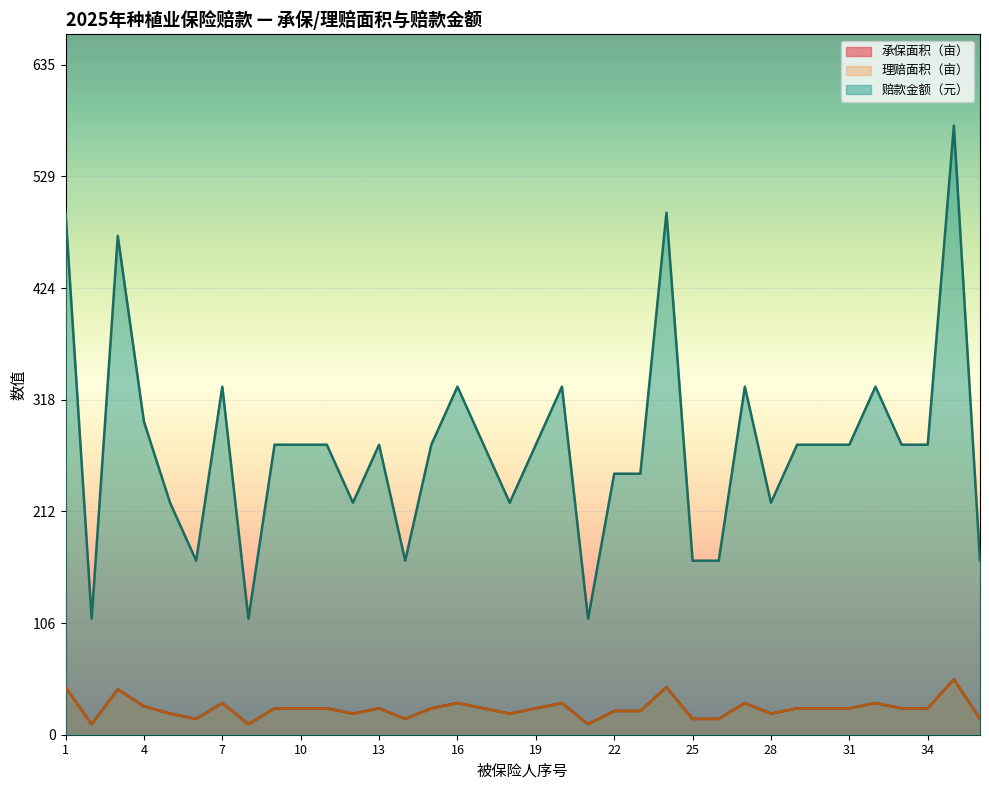

What is the difference between the maximum and minimum values in the 赔款金额（元） series?

467.5